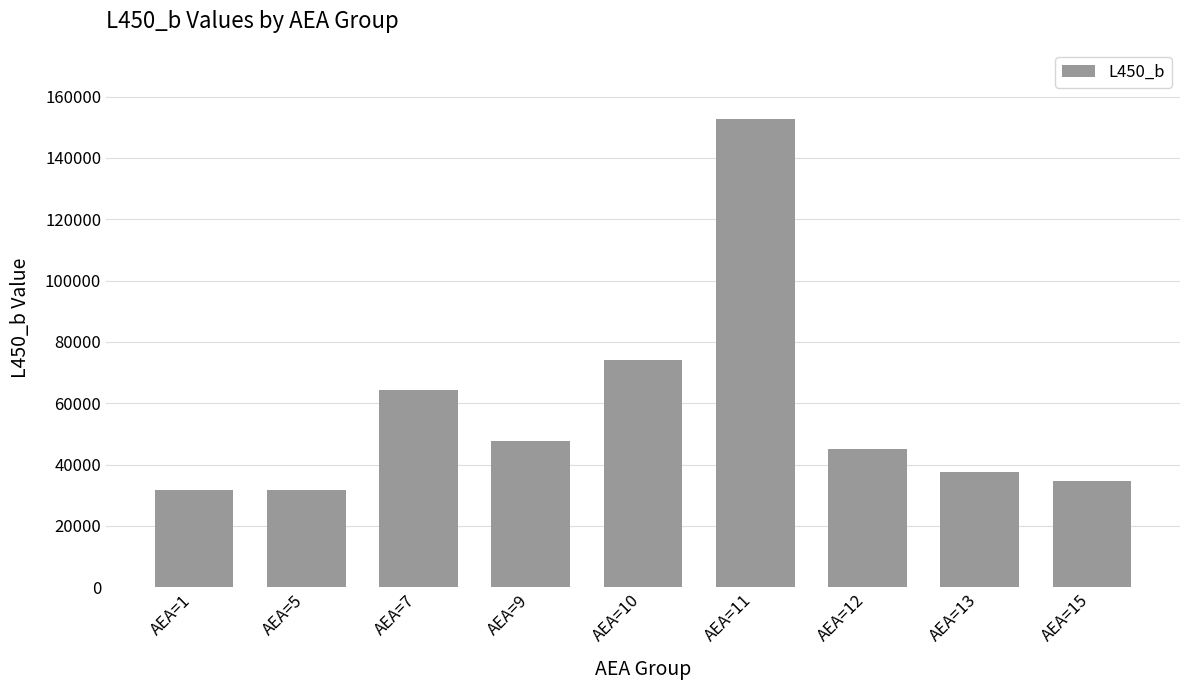

How many data points does each series have?

9